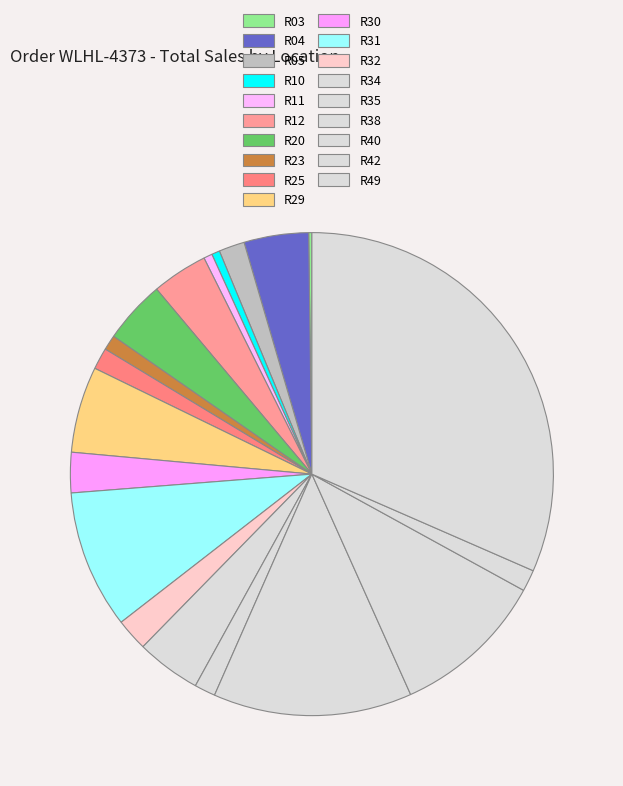

Is the sum of R38 and R31 greater than half?

No